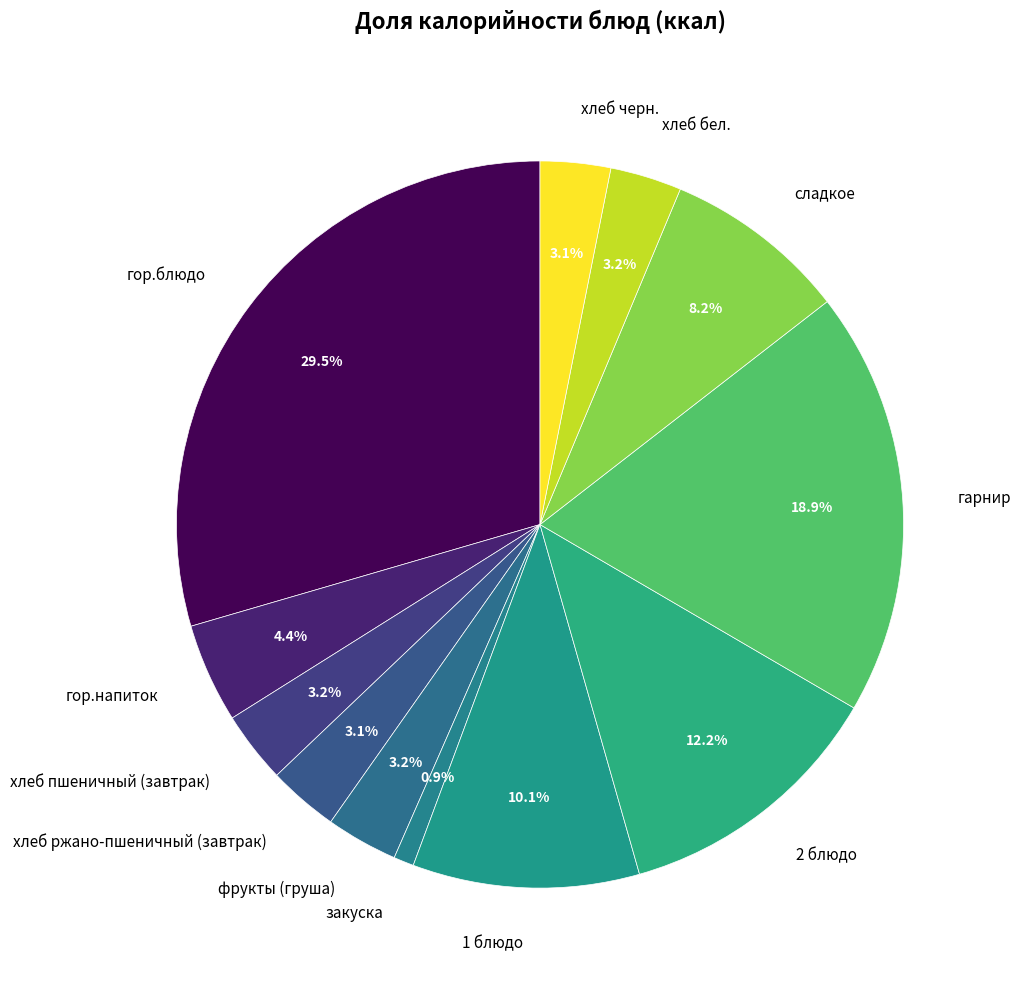

Which slice is the smallest?

закуска